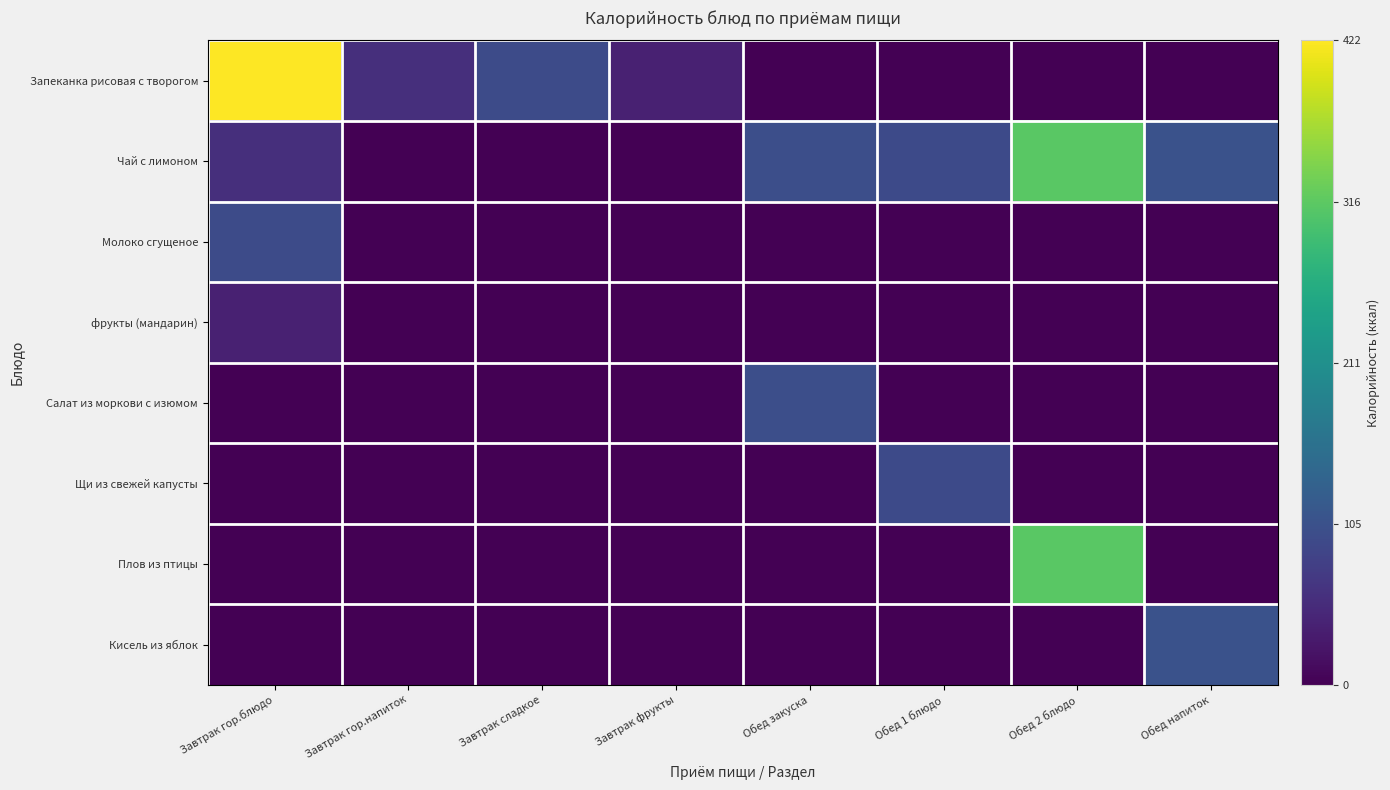

Reading left to right, what are all the values shown in this chart?

Запеканка рисовая с творогом: Завтрак гор.блюдо=1.0	Завтрак гор.напиток=0.1	Завтрак сладкое=0.2	Завтрак фрукты=0.1	Обед закуска=0.0	Обед 1 блюдо=0.0	Обед 2 блюдо=0.0	Обед напиток=0.0
Чай с лимоном: Завтрак гор.блюдо=0.1	Завтрак гор.напиток=0.0	Завтрак сладкое=0.0	Завтрак фрукты=0.0	Обед закуска=0.2	Обед 1 блюдо=0.2	Обед 2 блюдо=0.7	Обед напиток=0.3
Молоко сгущеное: Завтрак гор.блюдо=0.2	Завтрак гор.напиток=0.0	Завтрак сладкое=0.0	Завтрак фрукты=0.0	Обед закуска=0.0	Обед 1 блюдо=0.0	Обед 2 блюдо=0.0	Обед напиток=0.0
фрукты (мандарин): Завтрак гор.блюдо=0.1	Завтрак гор.напиток=0.0	Завтрак сладкое=0.0	Завтрак фрукты=0.0	Обед закуска=0.0	Обед 1 блюдо=0.0	Обед 2 блюдо=0.0	Обед напиток=0.0
Салат из моркови с изюмом: Завтрак гор.блюдо=0.0	Завтрак гор.напиток=0.0	Завтрак сладкое=0.0	Завтрак фрукты=0.0	Обед закуска=0.2	Обед 1 блюдо=0.0	Обед 2 блюдо=0.0	Обед напиток=0.0
Щи из свежей капусты: Завтрак гор.блюдо=0.0	Завтрак гор.напиток=0.0	Завтрак сладкое=0.0	Завтрак фрукты=0.0	Обед закуска=0.0	Обед 1 блюдо=0.2	Обед 2 блюдо=0.0	Обед напиток=0.0
Плов из птицы: Завтрак гор.блюдо=0.0	Завтрак гор.напиток=0.0	Завтрак сладкое=0.0	Завтрак фрукты=0.0	Обед закуска=0.0	Обед 1 блюдо=0.0	Обед 2 блюдо=0.7	Обед напиток=0.0
Кисель из яблок: Завтрак гор.блюдо=0.0	Завтрак гор.напиток=0.0	Завтрак сладкое=0.0	Завтрак фрукты=0.0	Обед закуска=0.0	Обед 1 блюдо=0.0	Обед 2 блюдо=0.0	Обед напиток=0.3